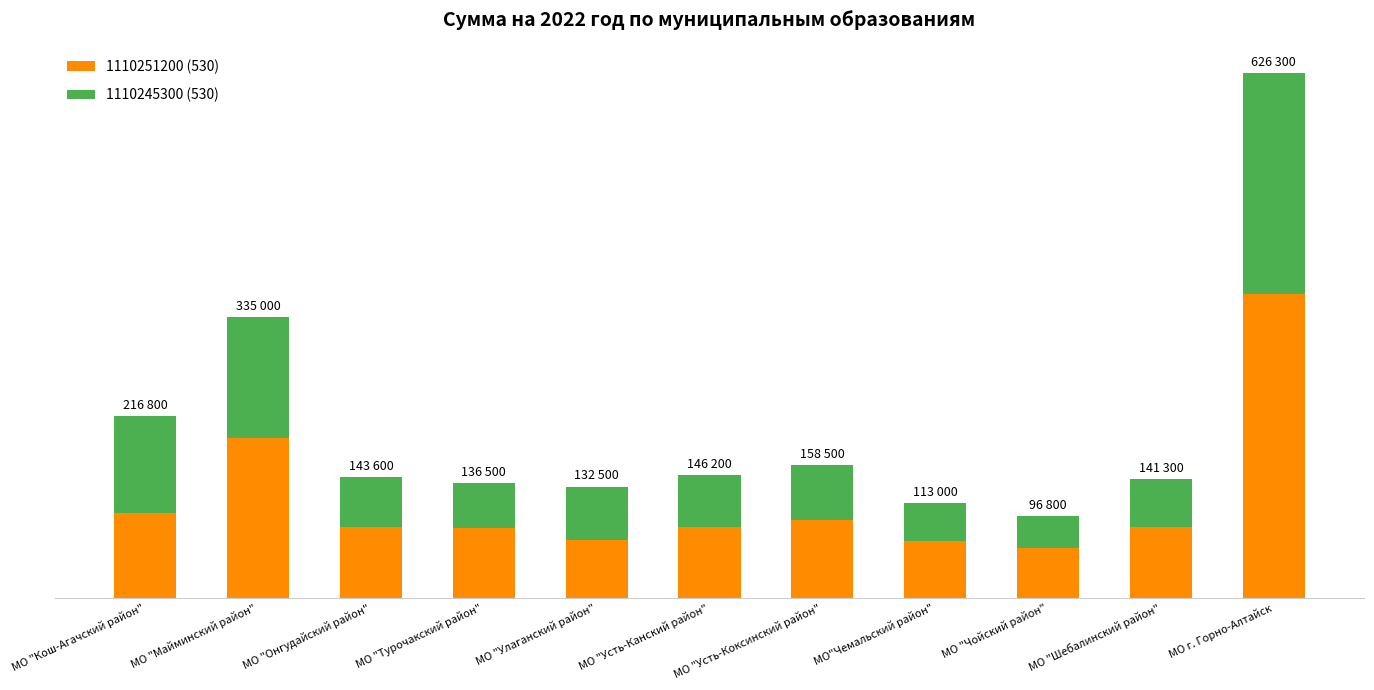

Where is 1110251200 (530) nearest to the value 210900?

МО "Майминский район"